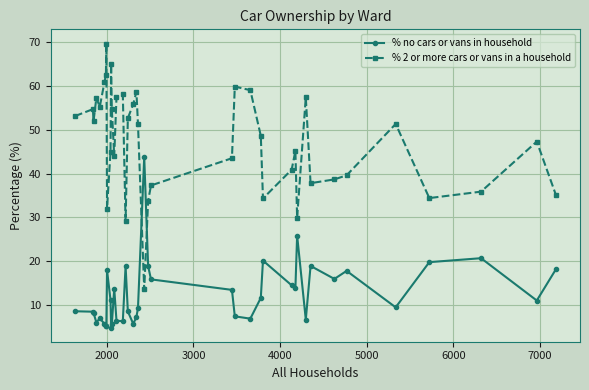

Which series has the widest spread of values?

% 2 or more cars or vans in a household